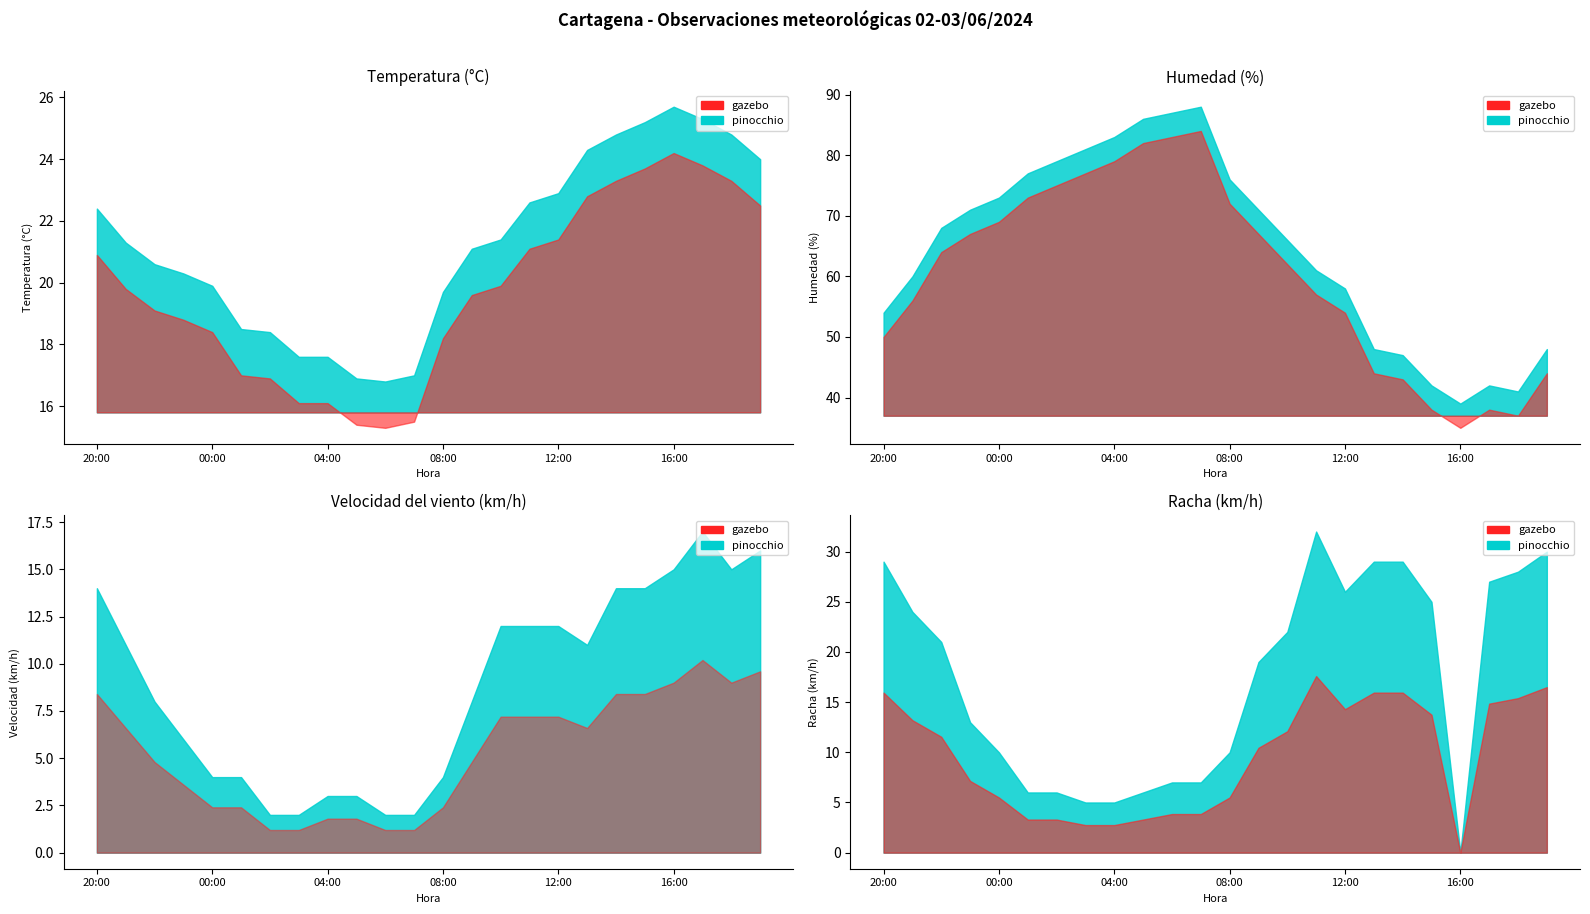

Is it true that Humedad (%) equals 51.2 at 02:00?

False